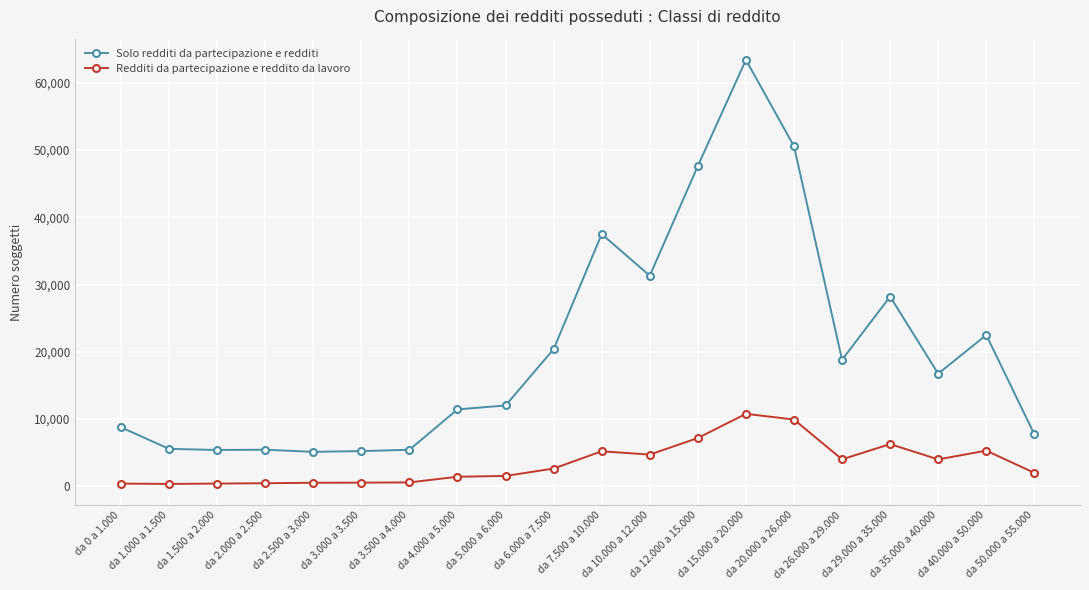

True or false: Redditi da partecipazione e reddito da lavoro has more than 2 points higher than both neighbors.

True